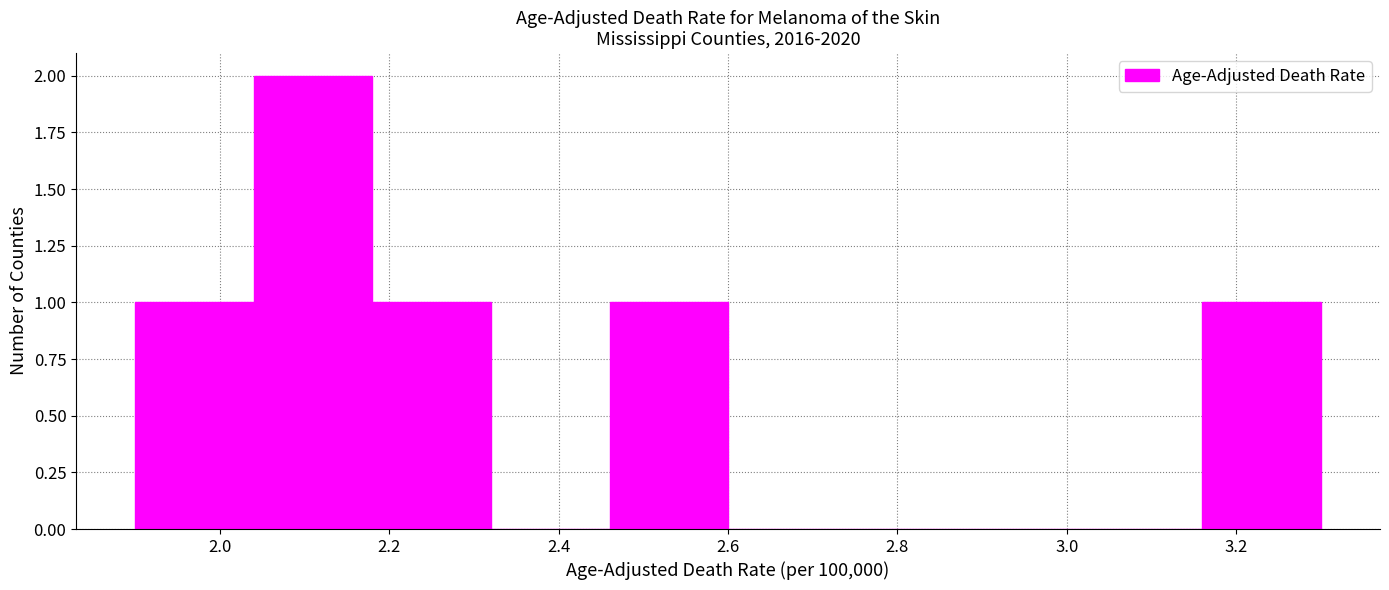

Which range on the x-axis has the tallest bar?

2.04 to 2.18